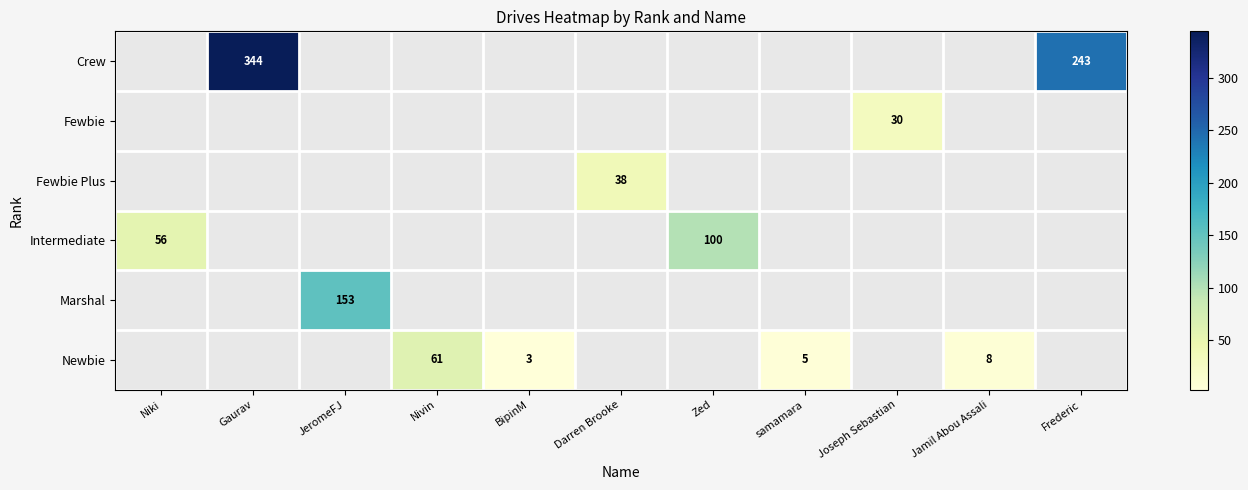

What is the sum of the Newbie values at Nivin and Jamil Abou Assali?

69